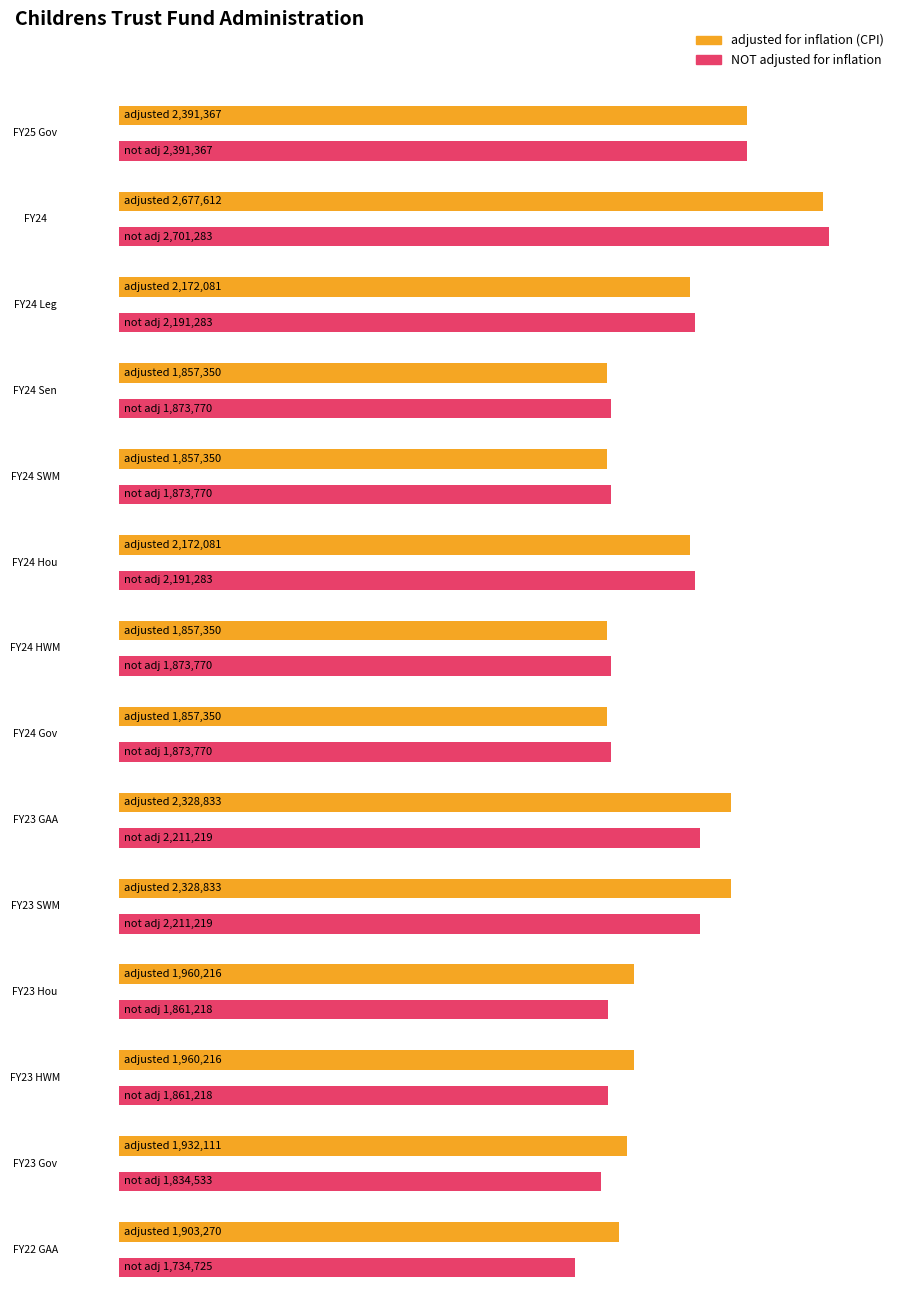

Reading left to right, what are all the values shown in this chart?

adjusted for inflation (CPI): 2391367	2677612	2172081	1857350	1857350	2172081	1857350	1857350	2328833	2328833	1960216	1960216	1932111	1903270
NOT adjusted for inflation: 2391367	2701283	2191283	1873770	1873770	2191283	1873770	1873770	2211219	2211219	1861218	1861218	1834533	1734725